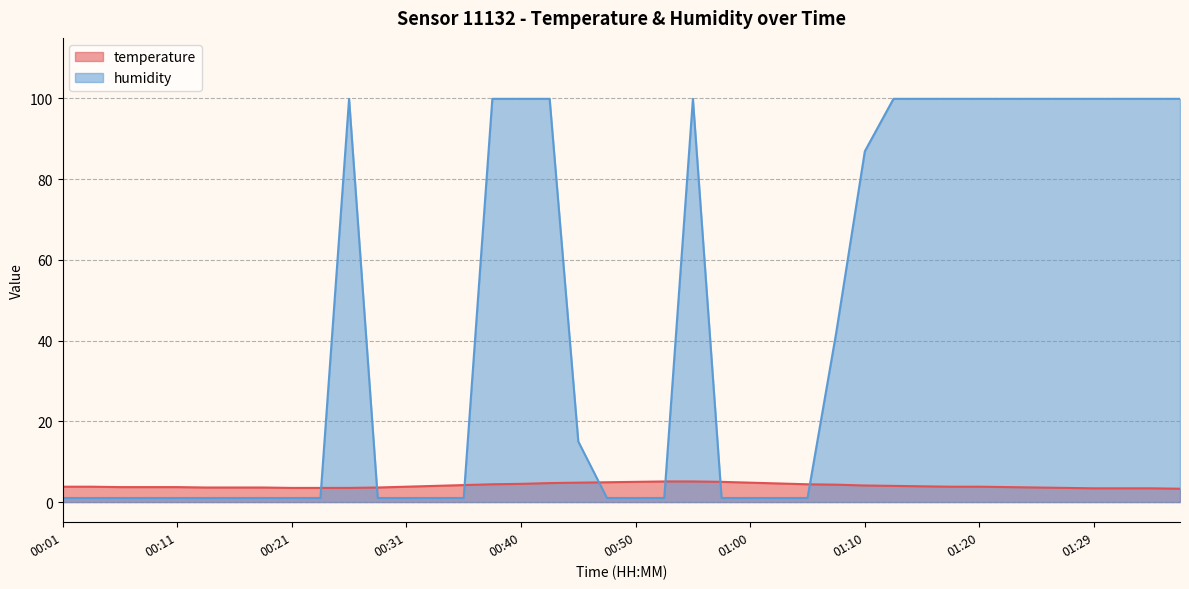

Rank the series by their average value, from highest to lowest.

humidity, temperature